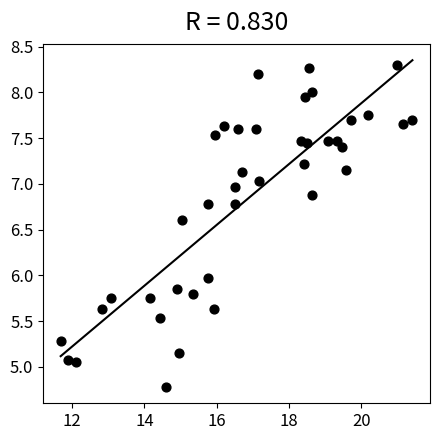

What is the range of Y values (max minus min)?

3.5